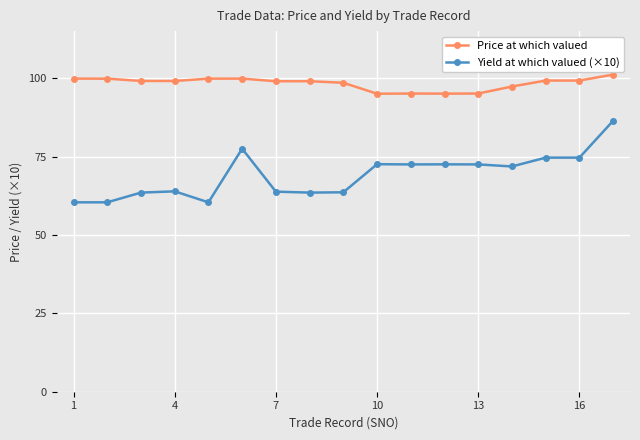

What are all the series names shown in the legend?

Price at which valued, Yield at which valued (×10)